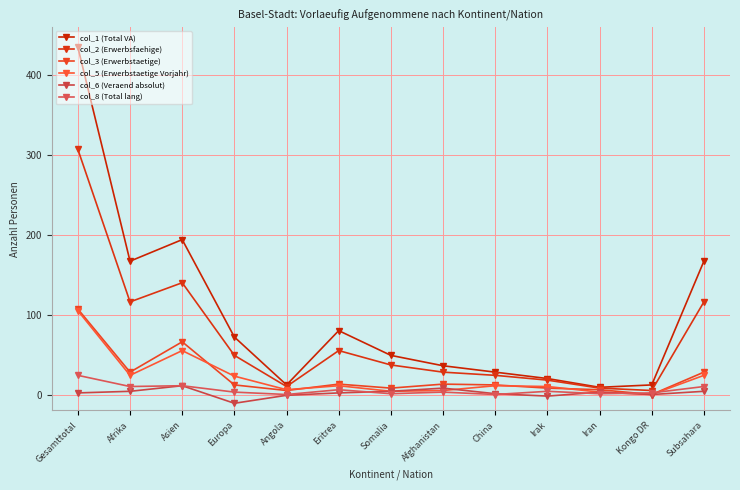

True or false: col_6 (Veraend absolut) and col_1 (Total VA) intersect in this chart.

False